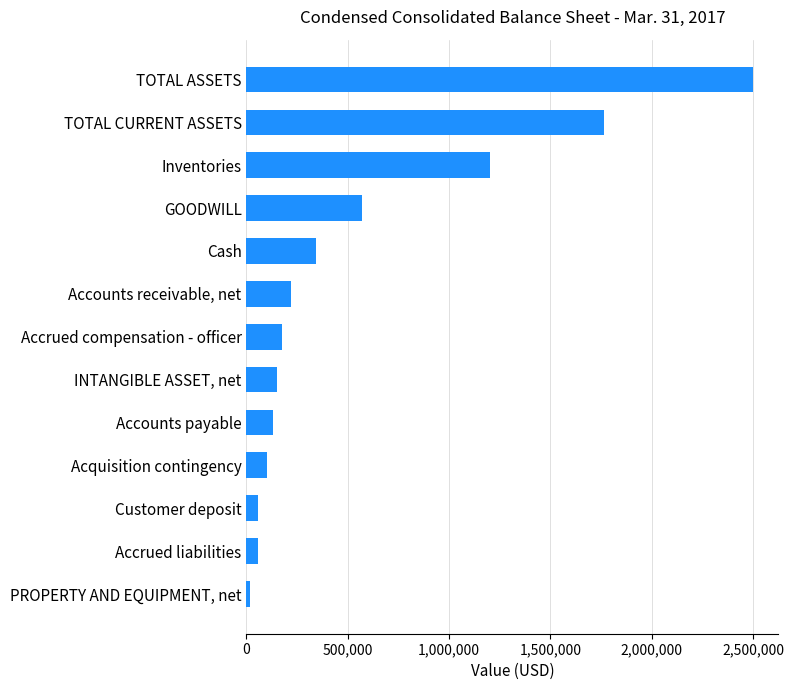

True or false: the data shows 343410 at Cash.

True